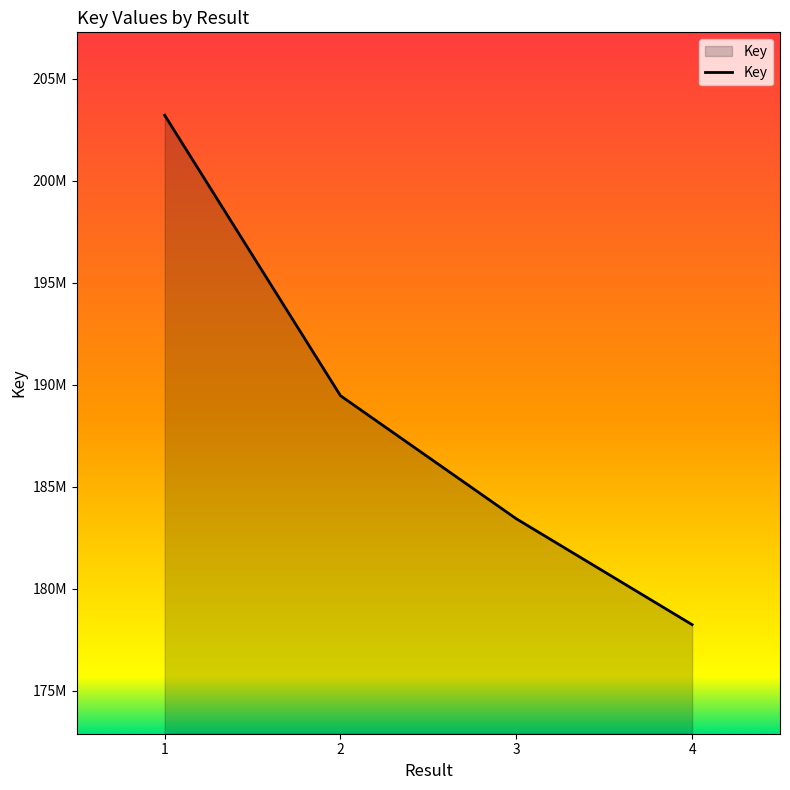

Does the chart have visible grid lines?

No